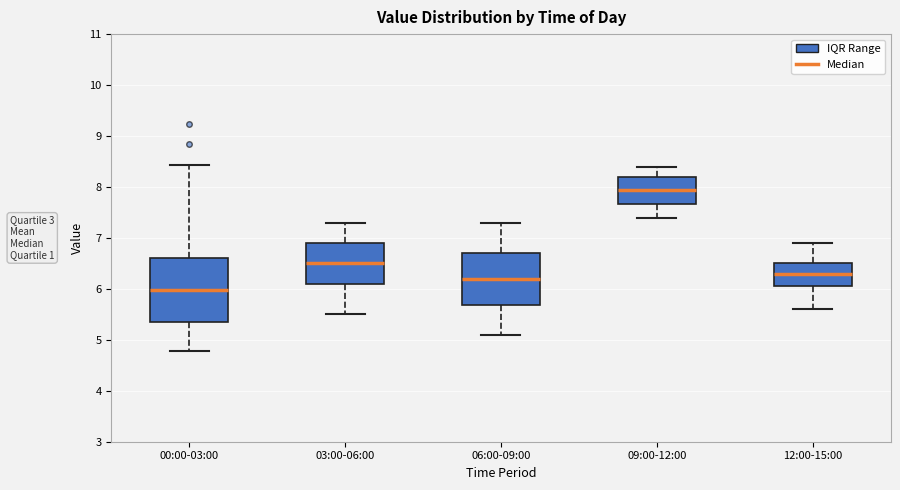

Reading left to right, read every box against the y-axis: the position of its median line, the range the box covers, and the ends of its whiskers. The values are not printed on the chart, so give them approximately, as read against the axis.

00:00-03:00: median 6.0, box 5.4 to 6.6, whiskers 4.8 to 8.4
03:00-06:00: median 6.5, box 6.1 to 6.9, whiskers 5.5 to 7.3
06:00-09:00: median 6.2, box 5.7 to 6.7, whiskers 5.1 to 7.3
09:00-12:00: median 8.0, box 7.7 to 8.2, whiskers 7.4 to 8.4
12:00-15:00: median 6.3, box 6.1 to 6.5, whiskers 5.6 to 6.9